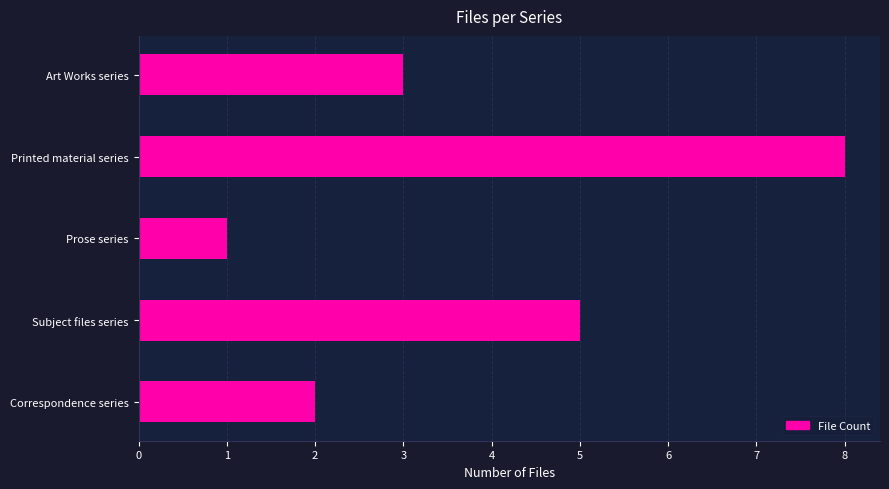

Is it true that the value at Art Works series is 1?

False